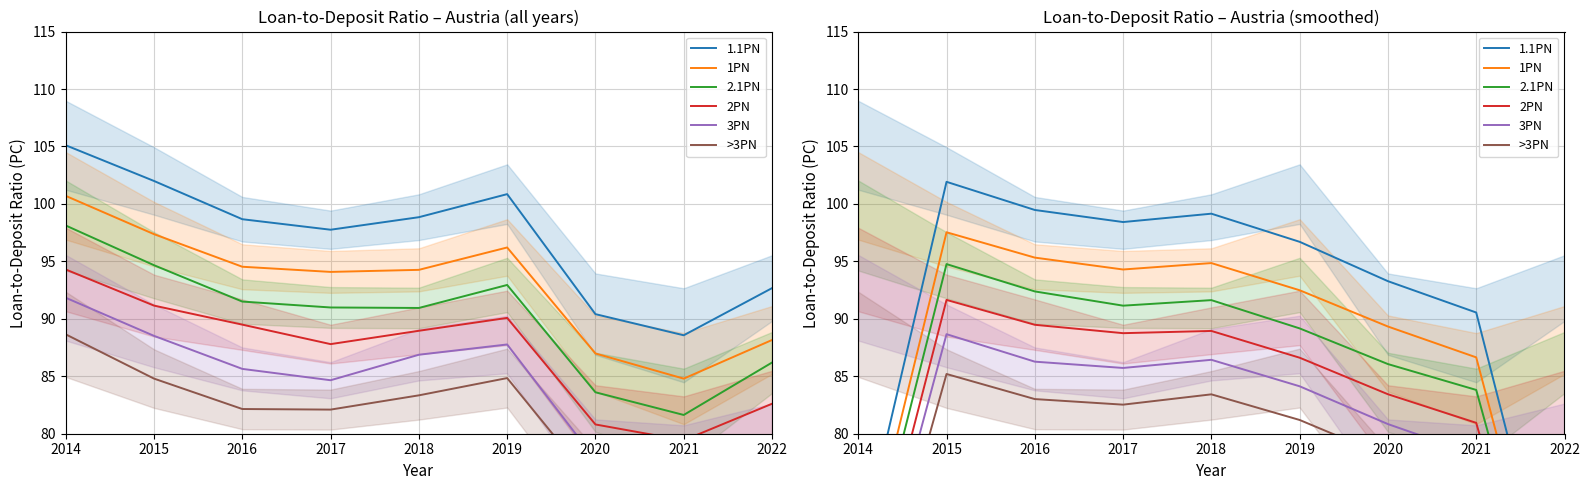

True or false: 1PN and 2.1PN intersect in this chart.

False